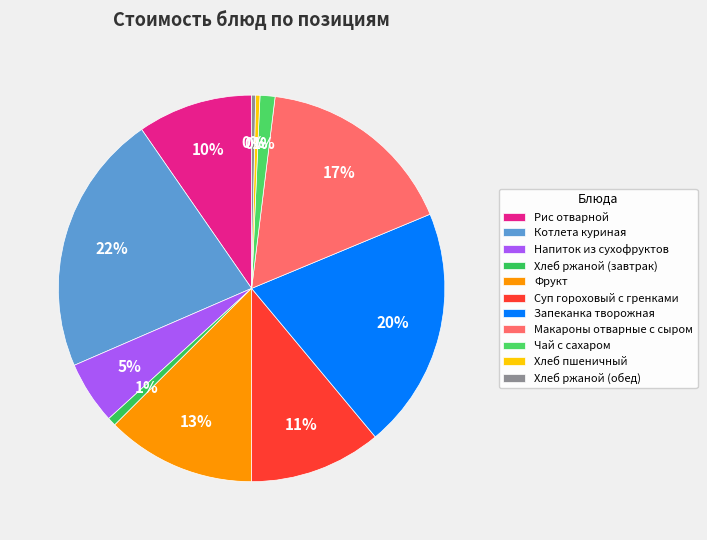

Count the number of slices in the pie.

11